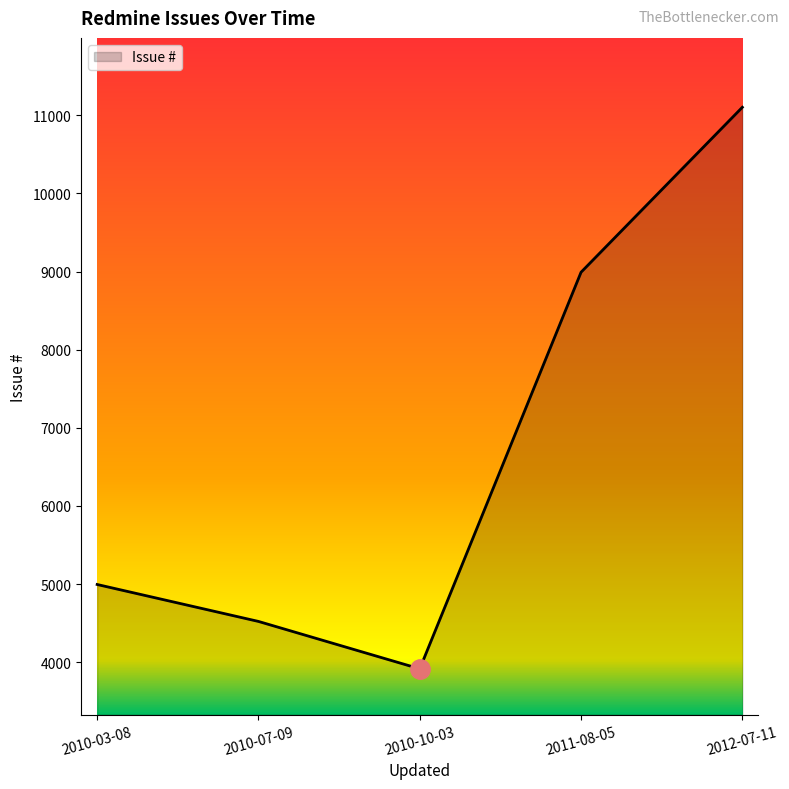

Read the value at 2012-07-11.

11104